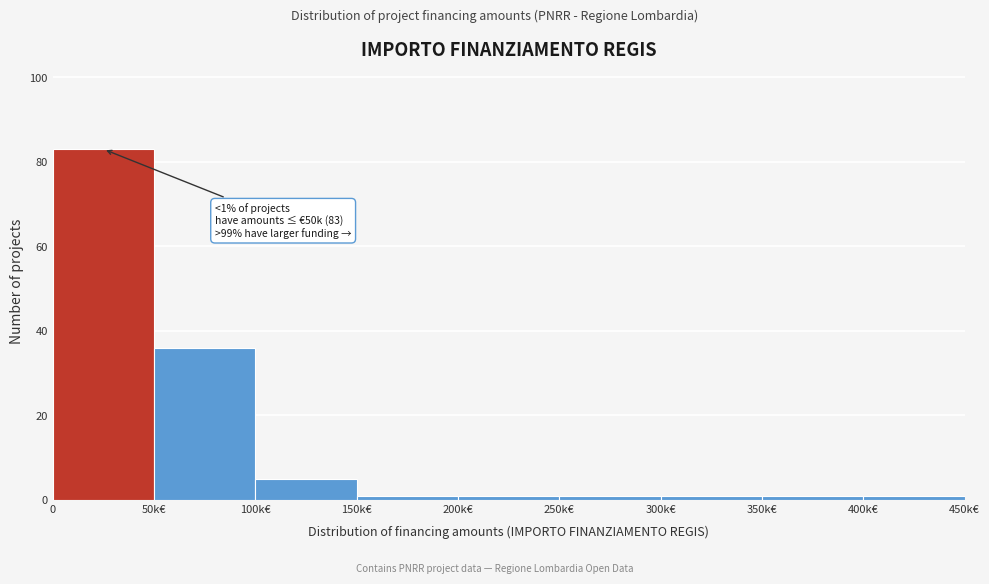

Reading left to right, extract all data points from this chart.

83	36	5	1	1	1	1	1	1